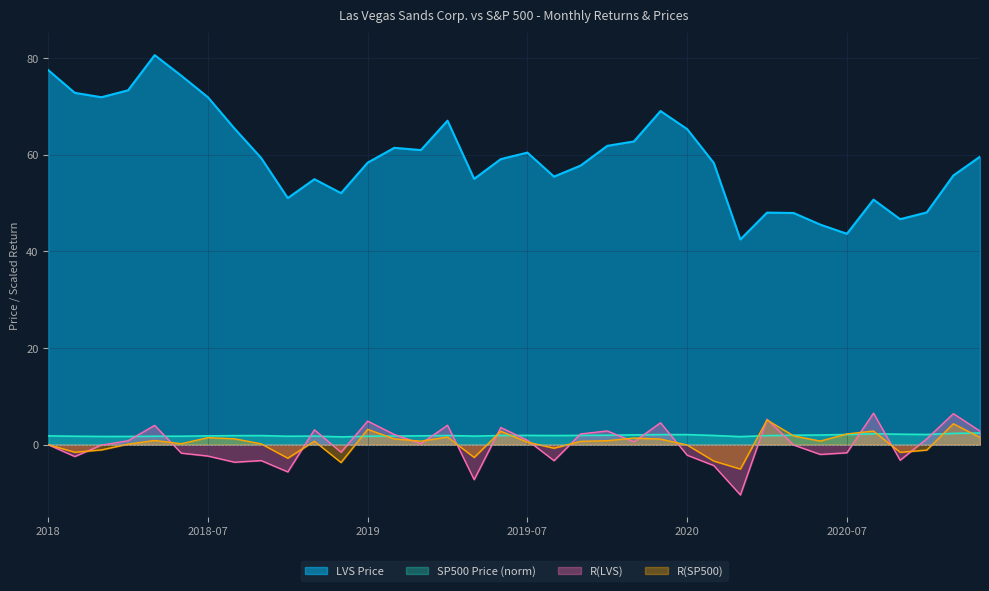

True or false: LVS Price has a value of 10.4 at 2020-07.

False